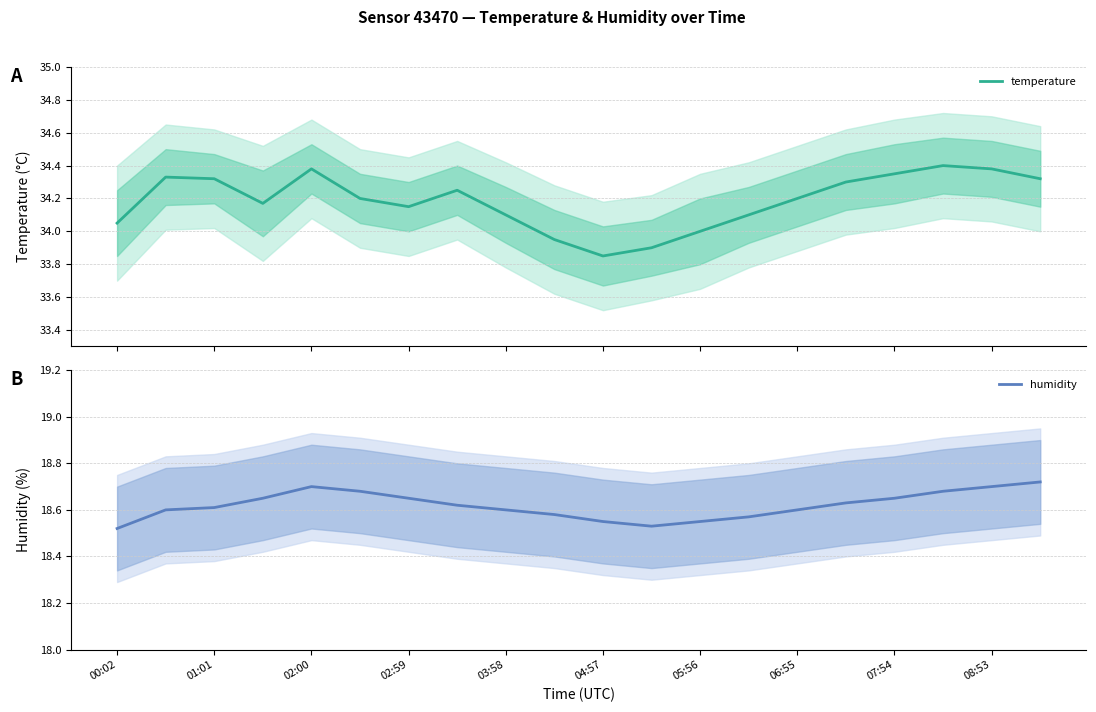

True or false: temperature and humidity intersect in this chart.

False